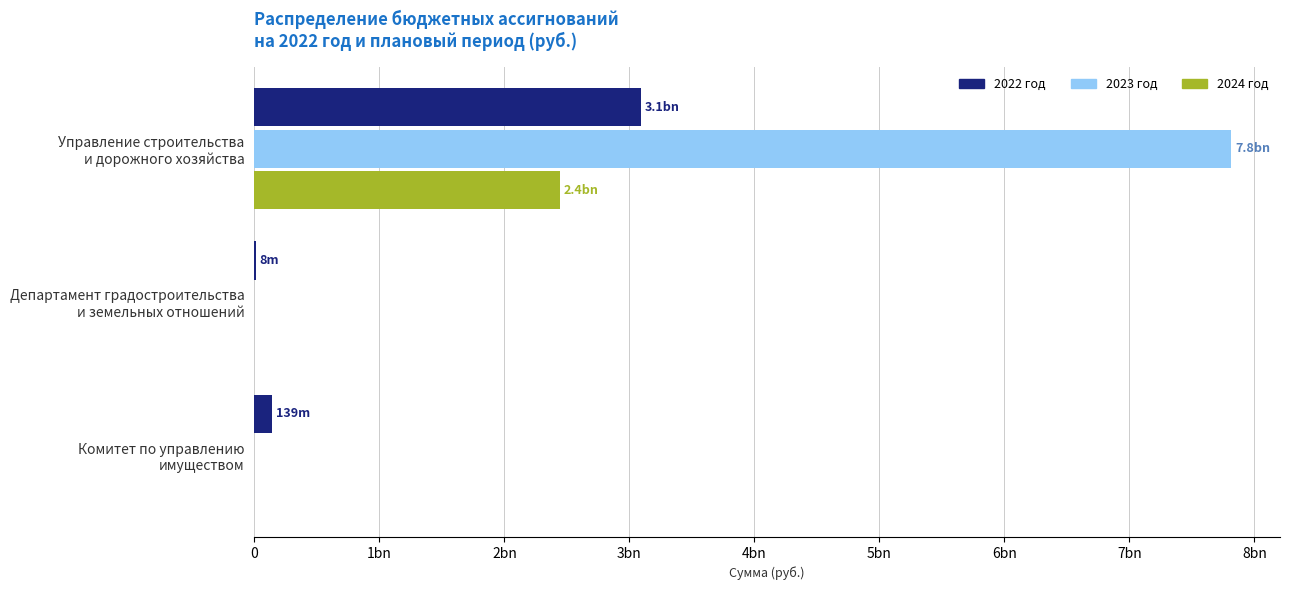

What are all the series names shown in the legend?

2022 год, 2023 год, 2024 год